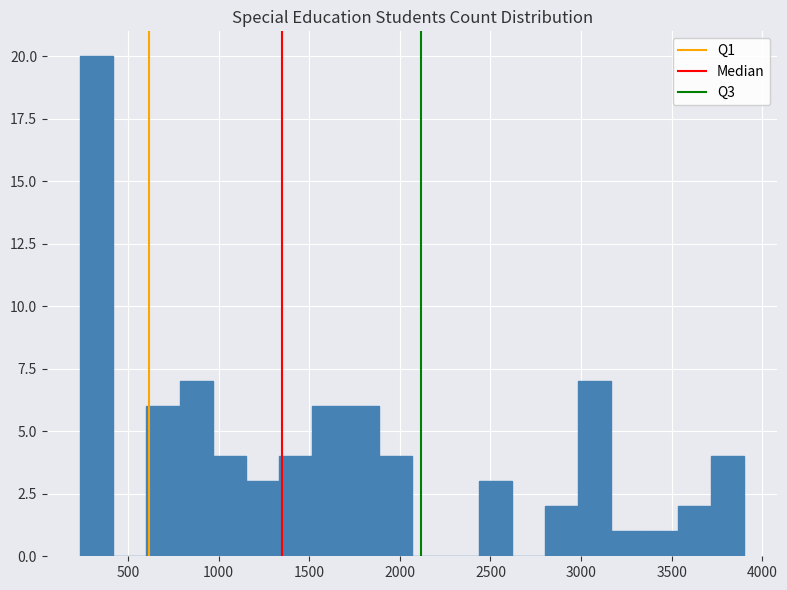

Around what value on the x-axis is the tallest bar? Give the approximate position of its centre, as read against the axis.

350